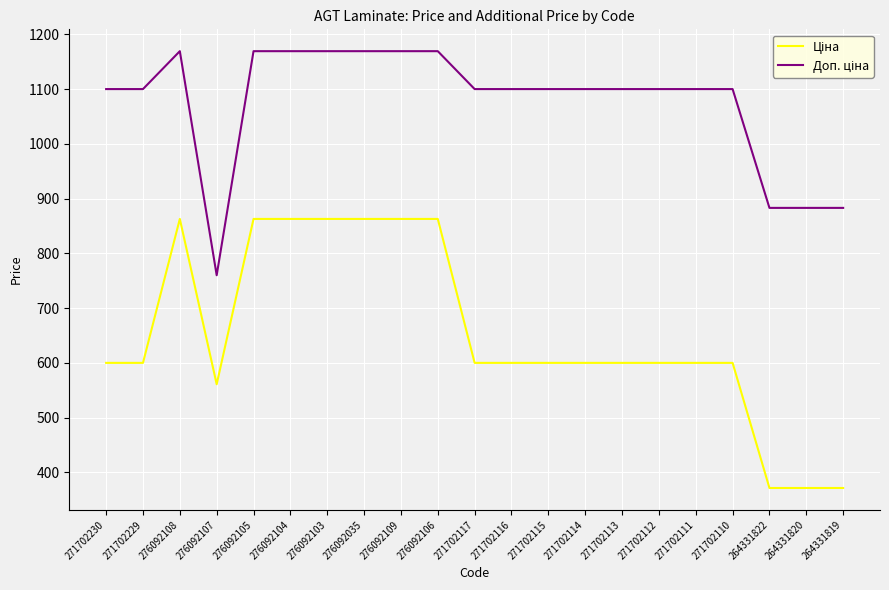

What is the total value across all series at 276092109?

2032.1